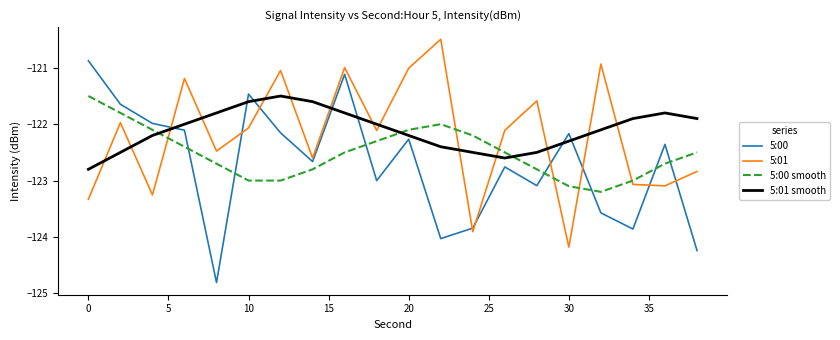

Which series has the largest range (max minus min)?

5:00